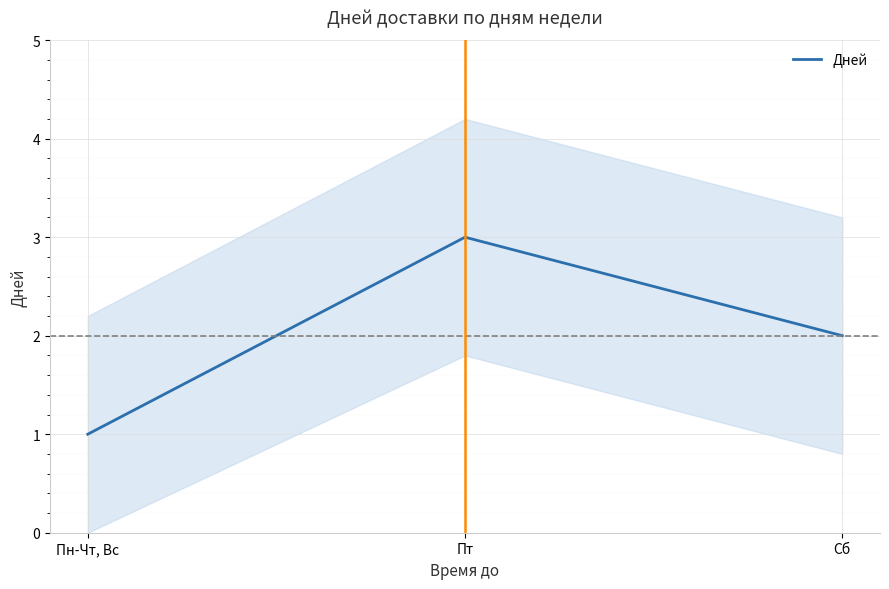

How many lines are shown in the chart?

1